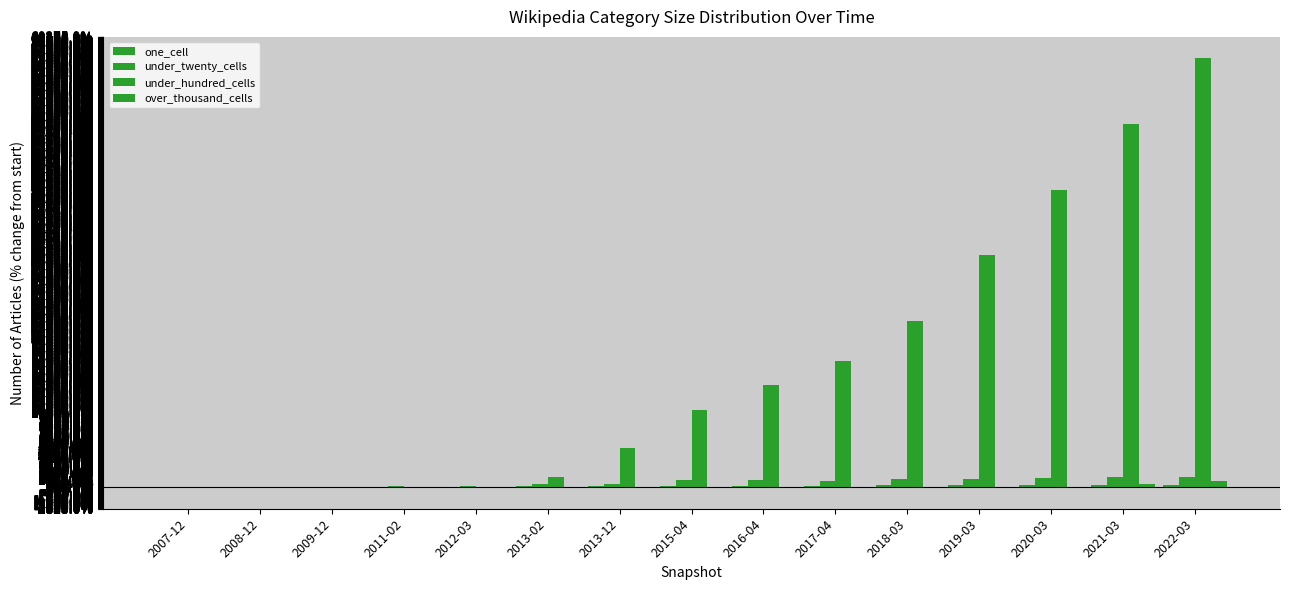

Does the chart contain stacked bars?

No